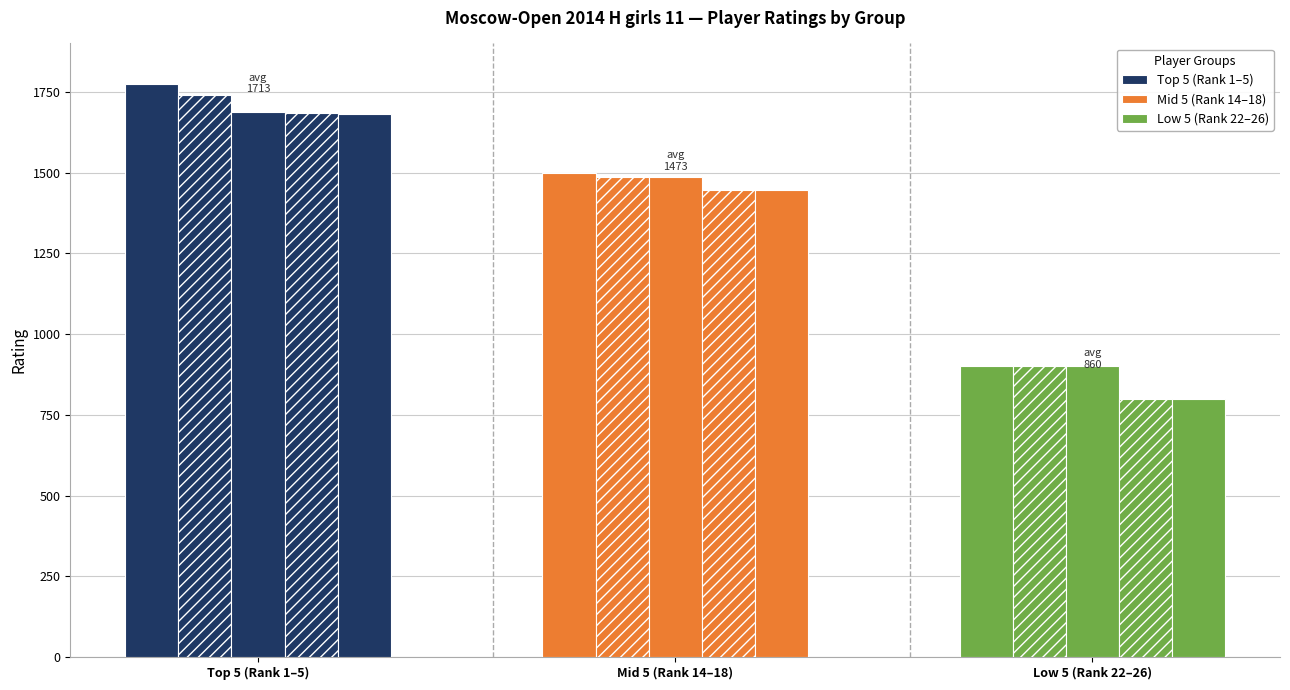

The Mid 5 (1400-1500) series shows 324 at Smagina. True or false?

False